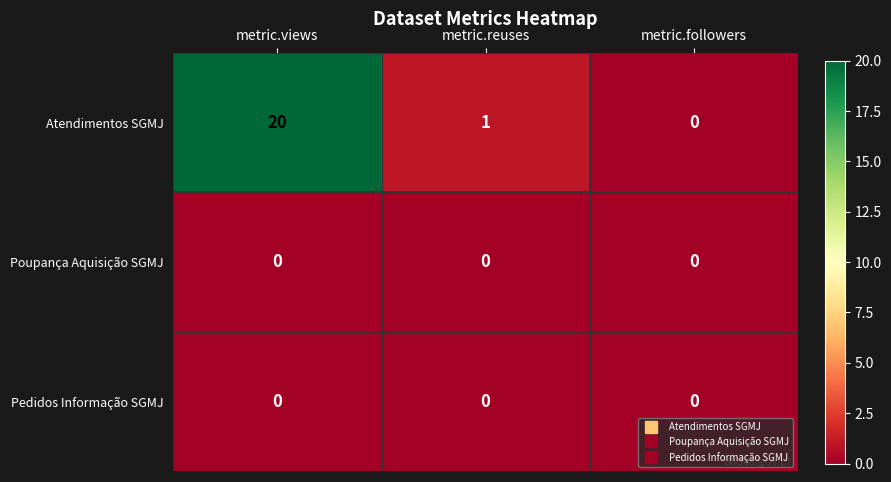

Which series has the largest total across all categories?

Atendimentos SGMJ